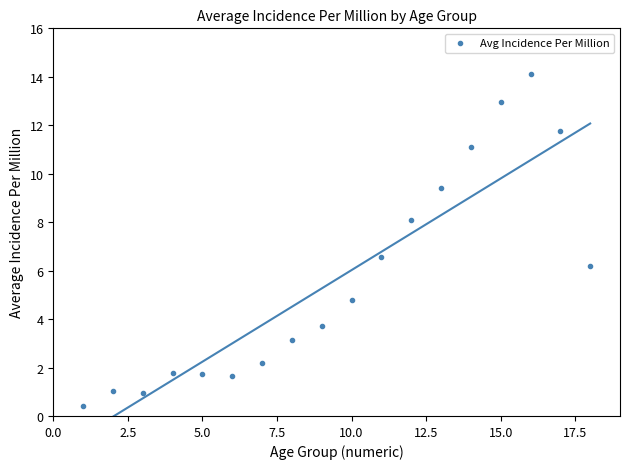

What Y value in the scatter plot is closest to 7?

6.6